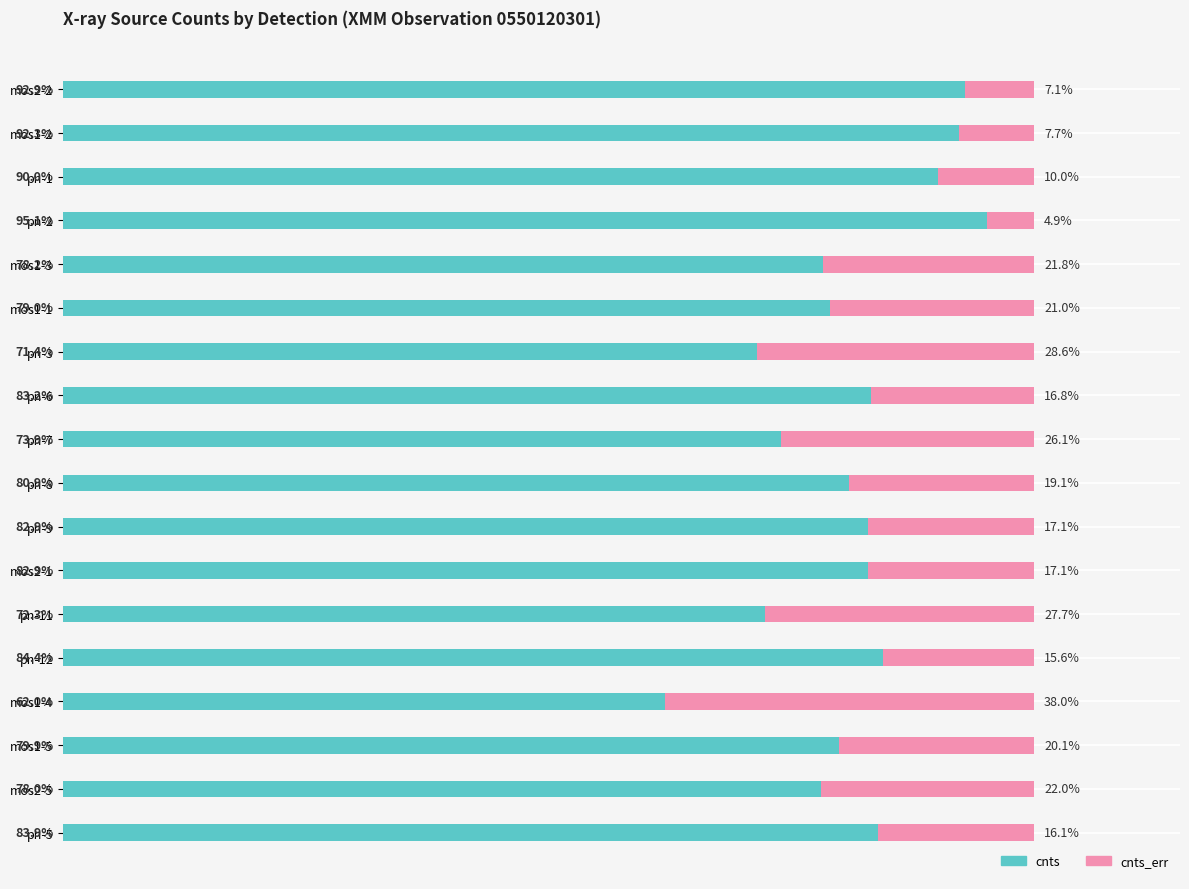

What are all the series names shown in the legend?

cnts, cnts_err